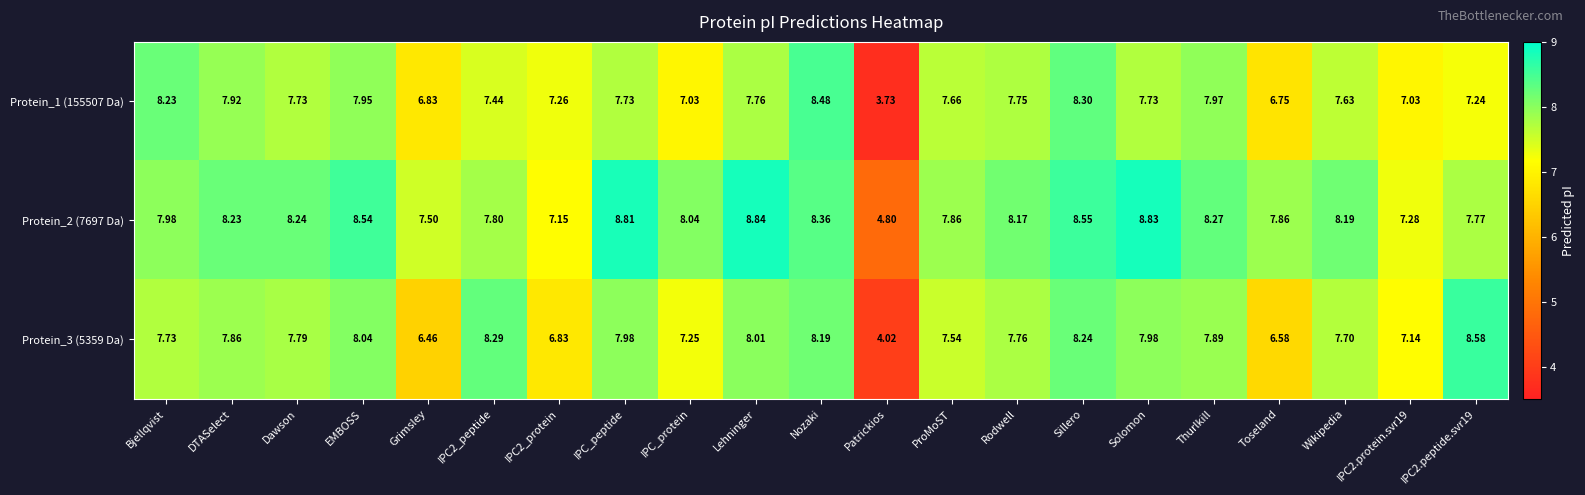

Which series changed the most between Bjellqvist and Sillero?

Protein_2 (7697 Da)